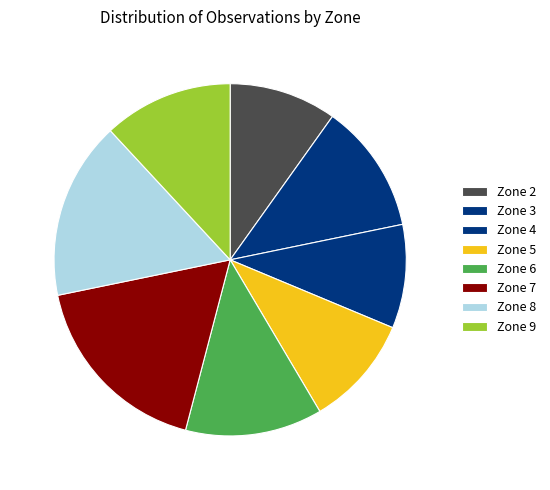

To the nearest percent, what is the combined percentage of Zone 4 and Zone 3?

21%